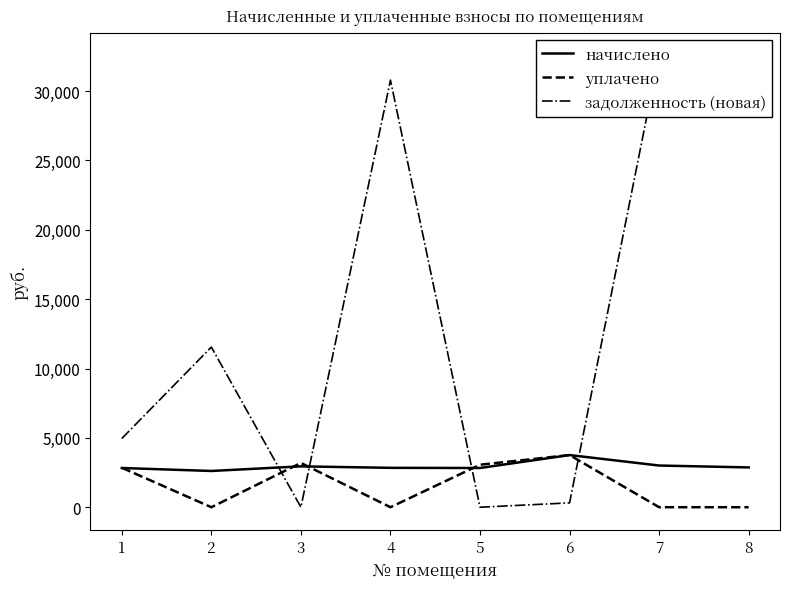

What is the value of the уплачено point at the 5th from the left?

3063.1